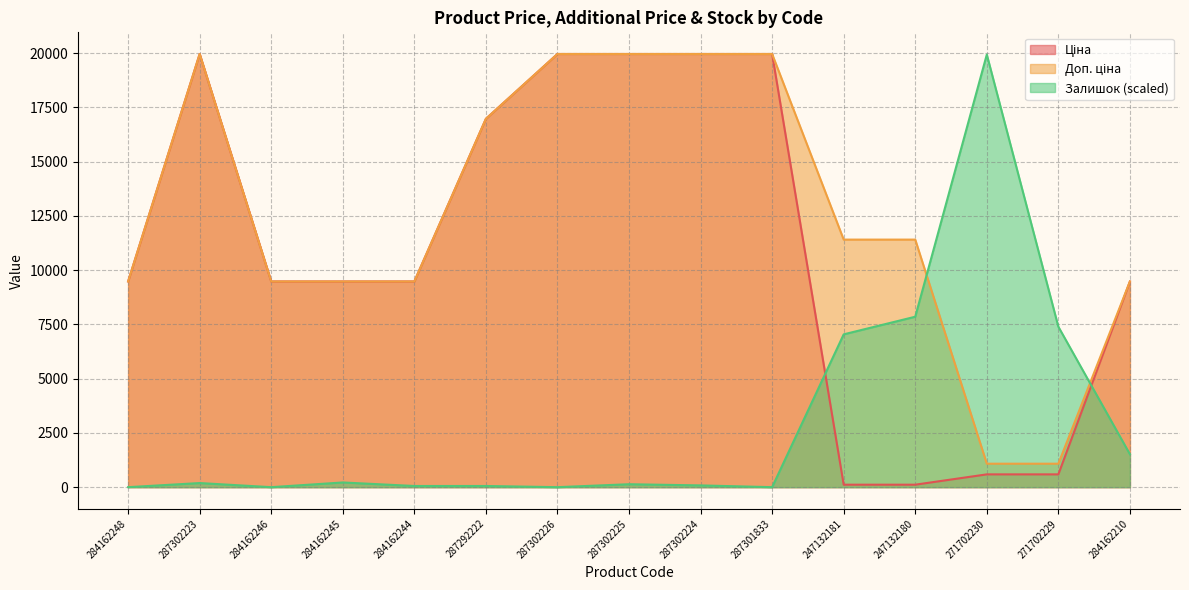

What is the difference between the maximum and second lowest values in the Ціна series?

19850.1